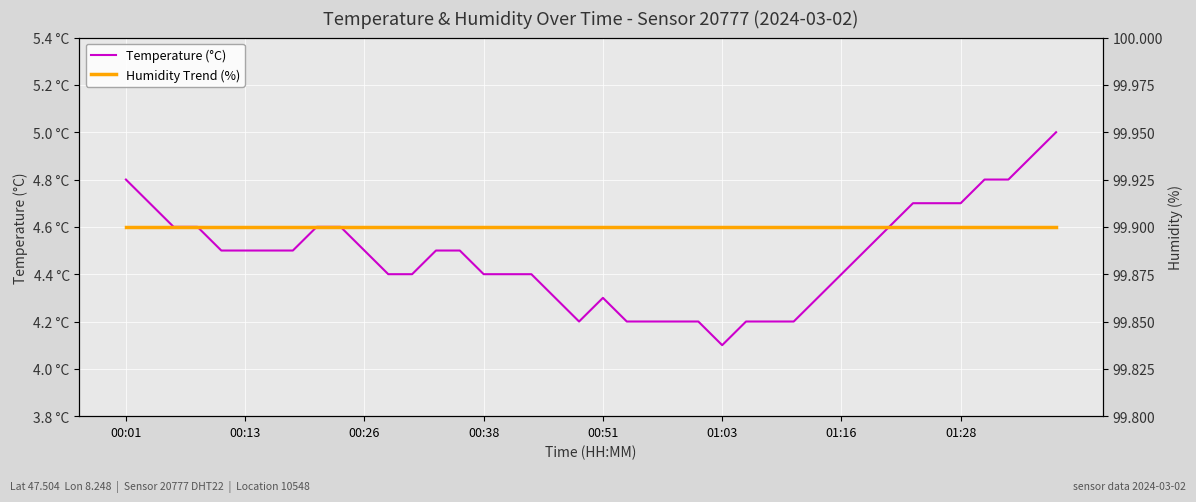

What position from the right is 19?

21